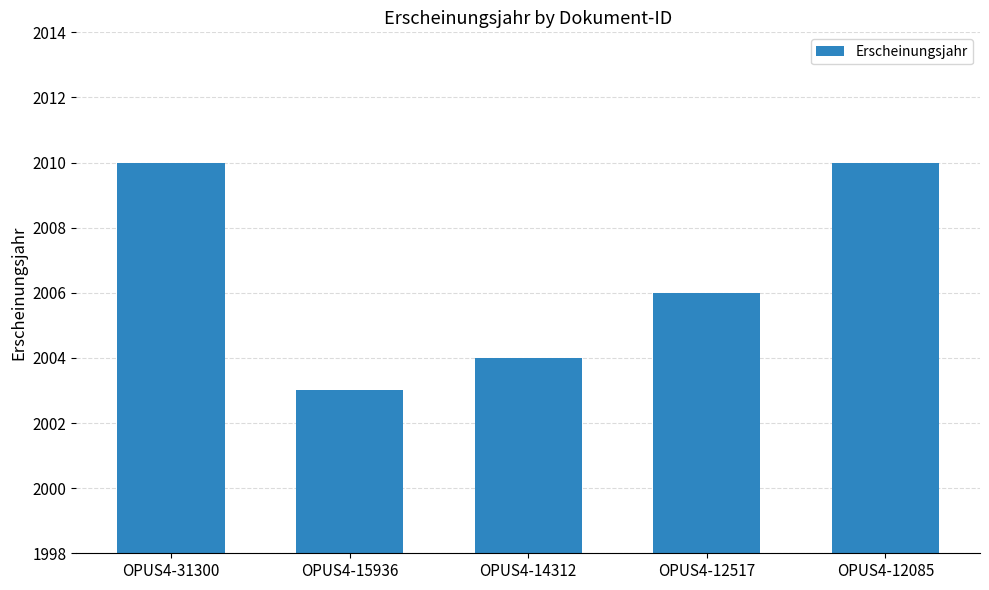

What is the sum of all values?

10033